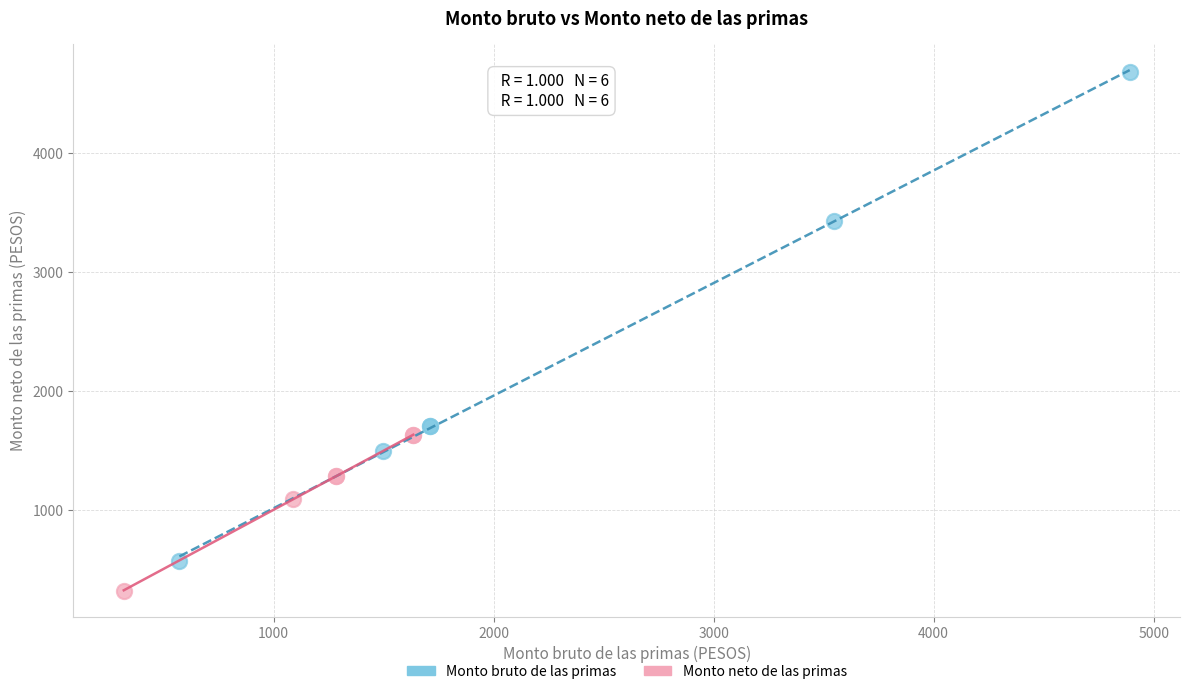

Which series has the largest Y range (max minus min)?

Monto bruto de las primas